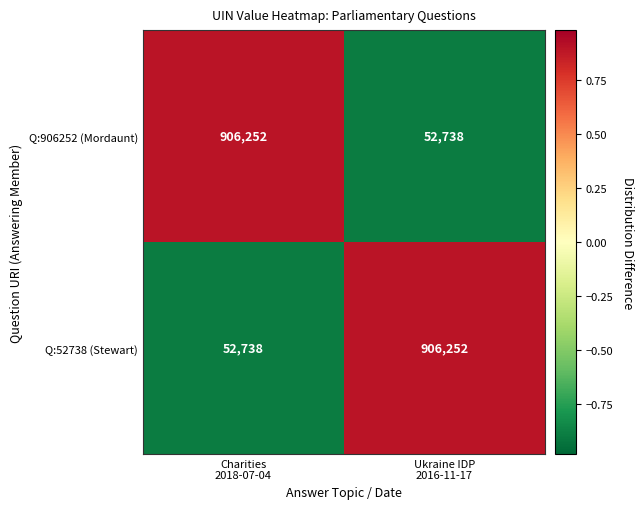

Reading left to right, extract all data points from this chart.

Q:906252 (Mordaunt): 906252	52738
Q:52738 (Stewart): 52738	906252